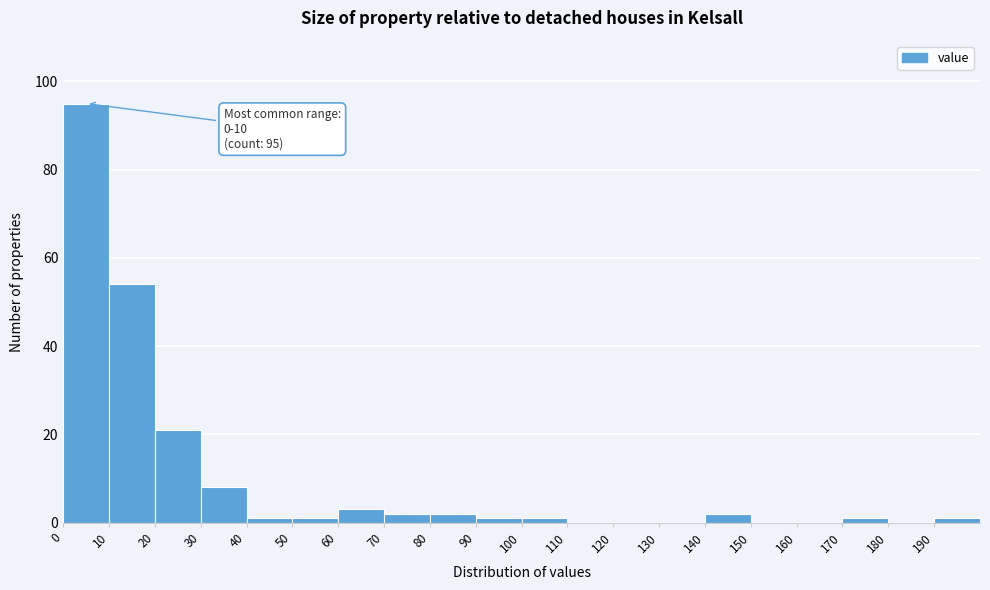

Over which range of the x-axis is the bar tallest?

0 to 10